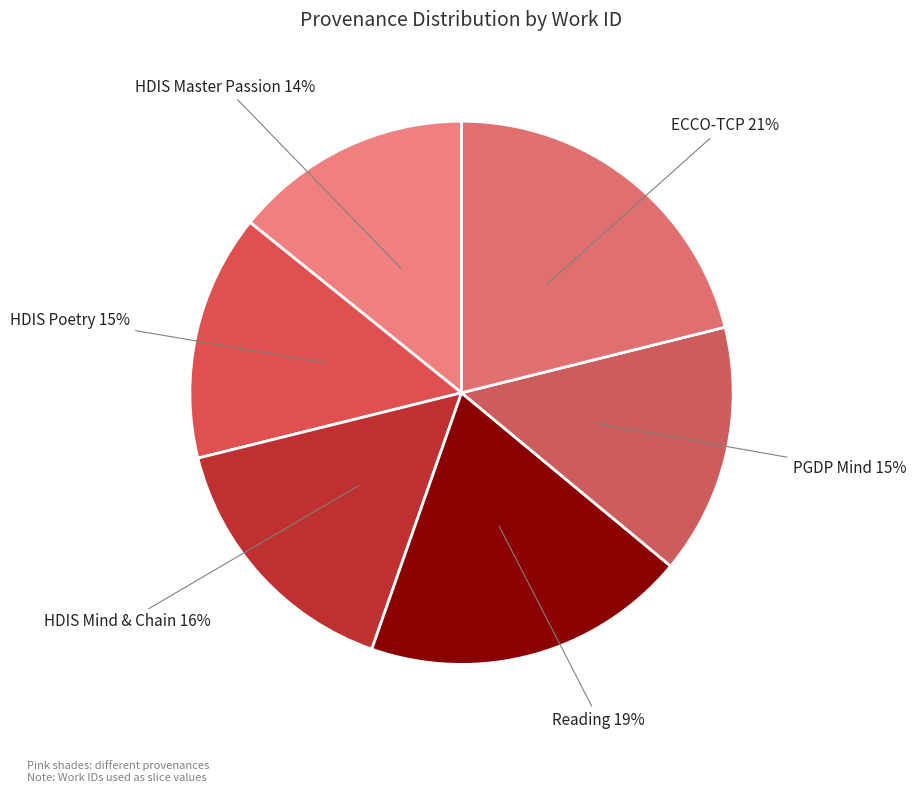

Is ECCO-TCP the majority of the pie?

No